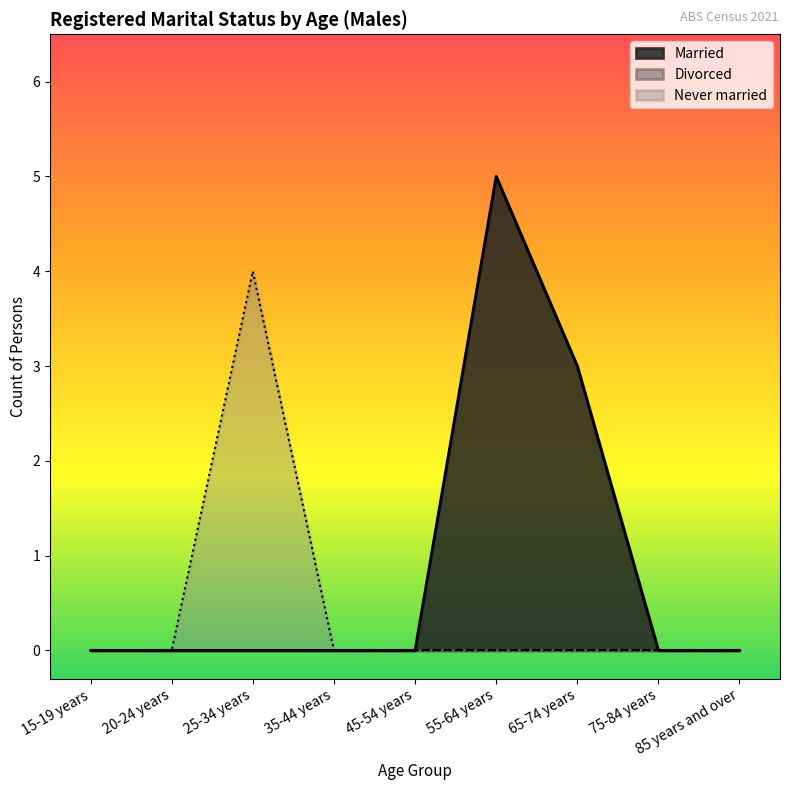

What is the greatest value displayed?

5